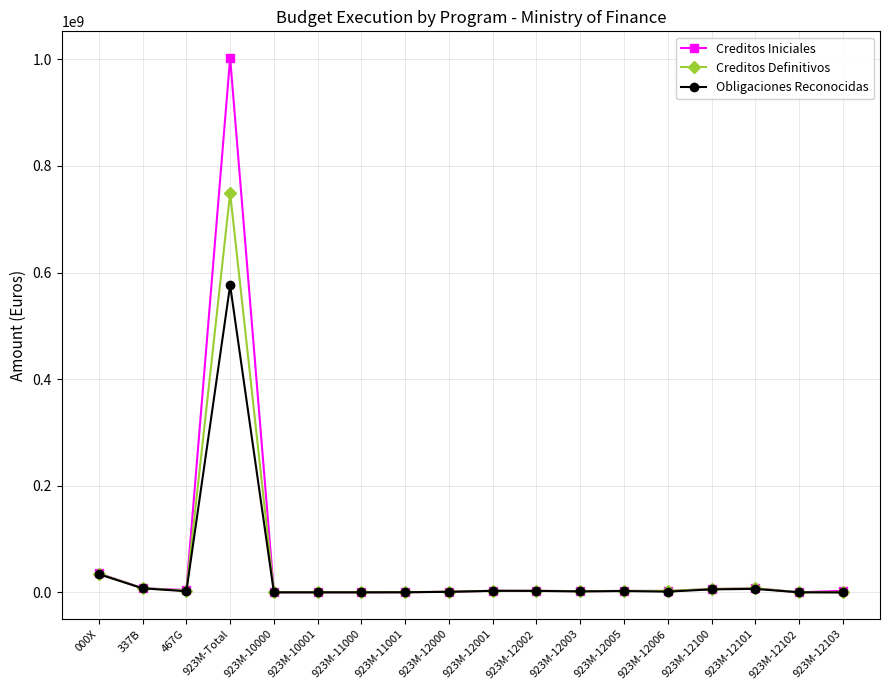

Which series has the largest range (max minus min)?

Creditos Iniciales